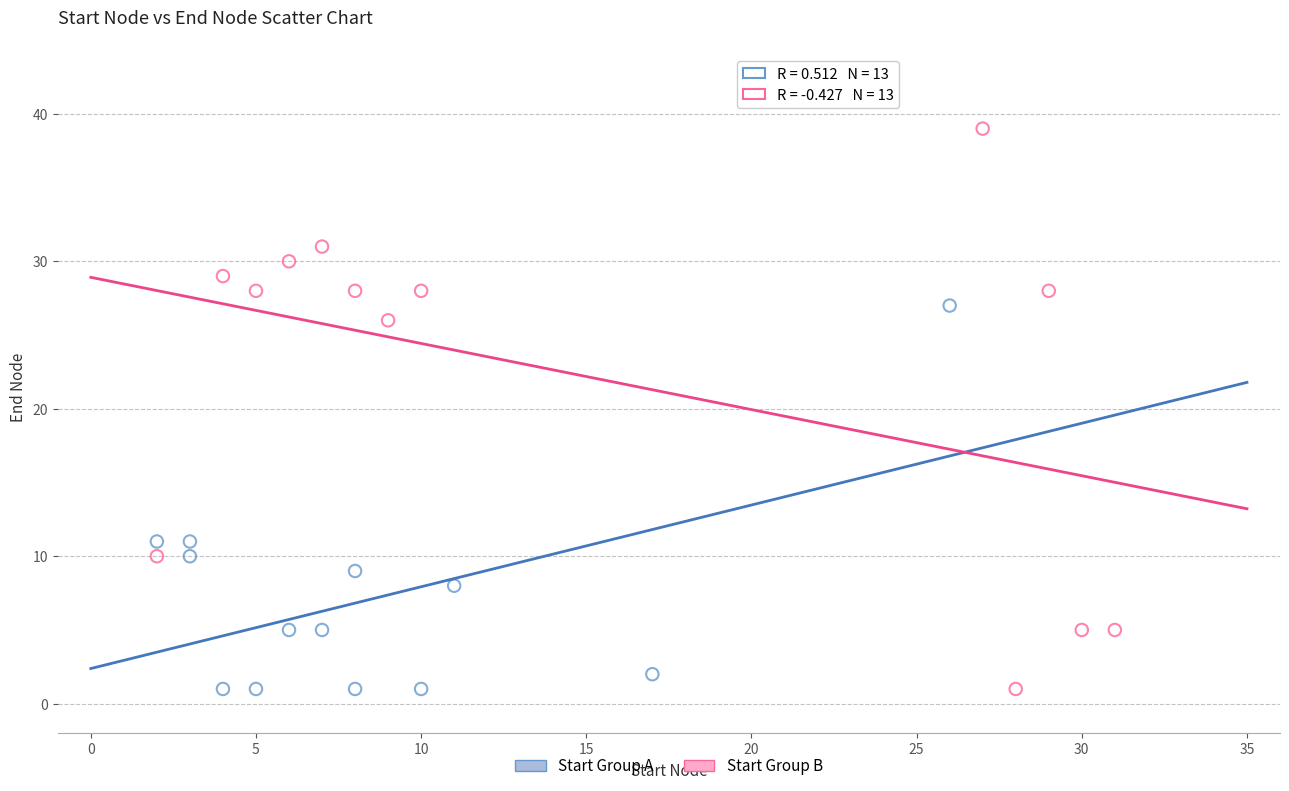

Which series has the widest spread of Y values?

Start Group B